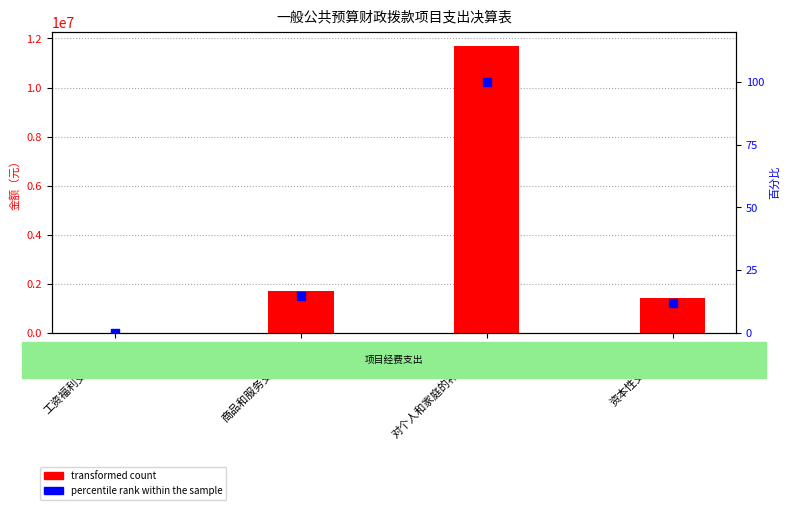

What are all the series names shown in the legend?

transformed count, percentile rank within the sample